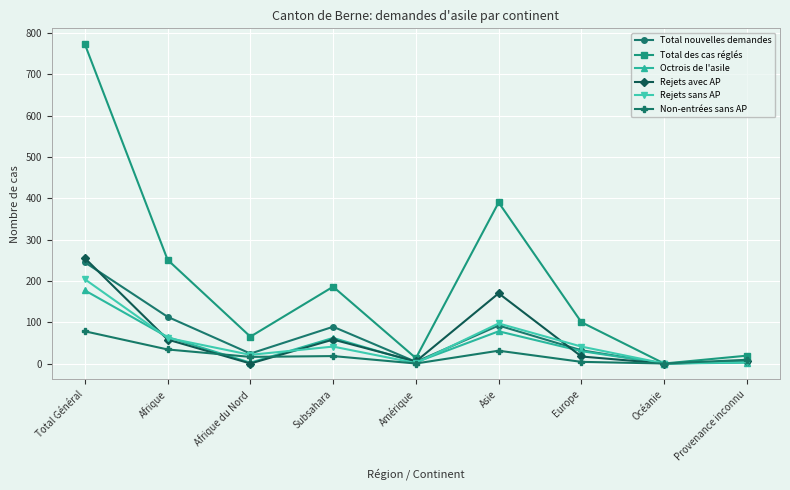

At which category does Rejets sans AP reach its first local peak?

Subsahara